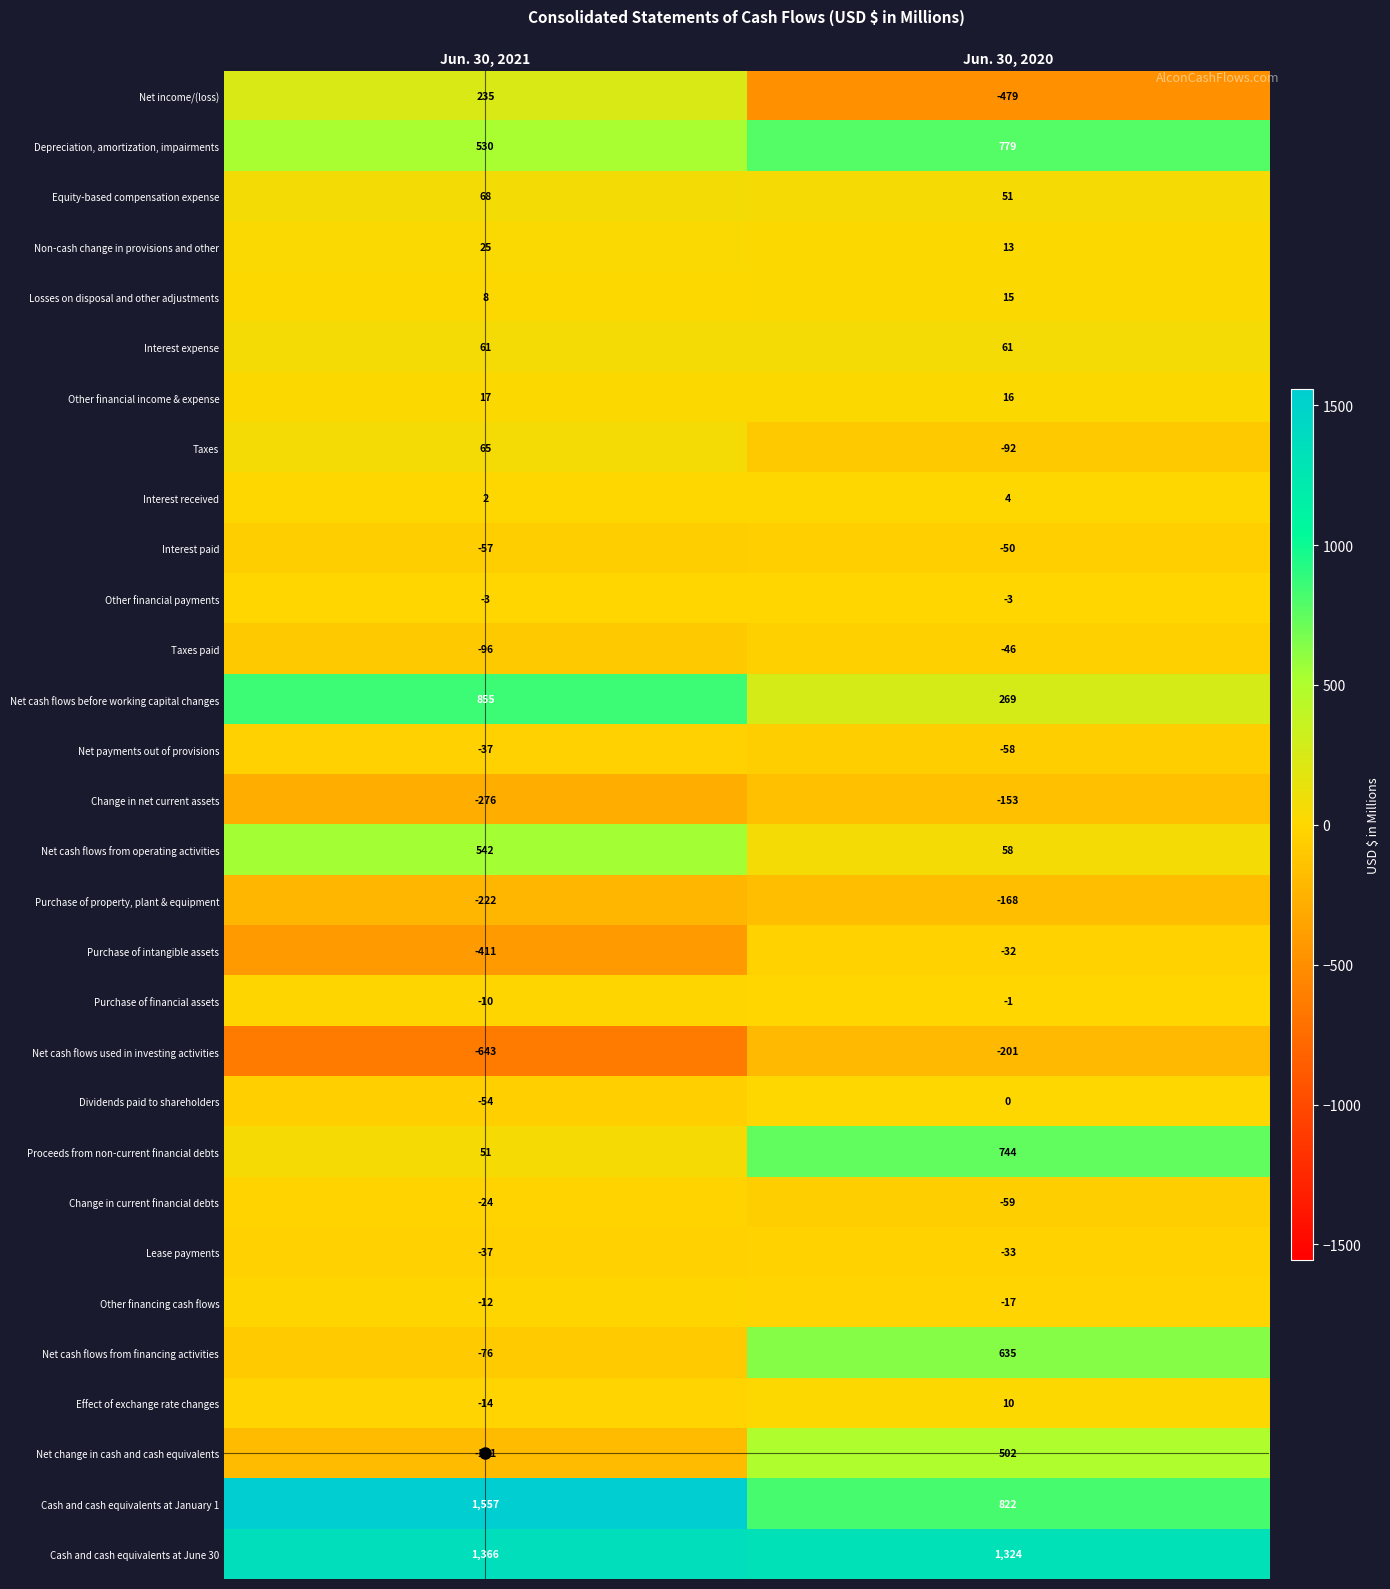

Read the Equity-based compensation expense value at Jun. 30, 2020.

51